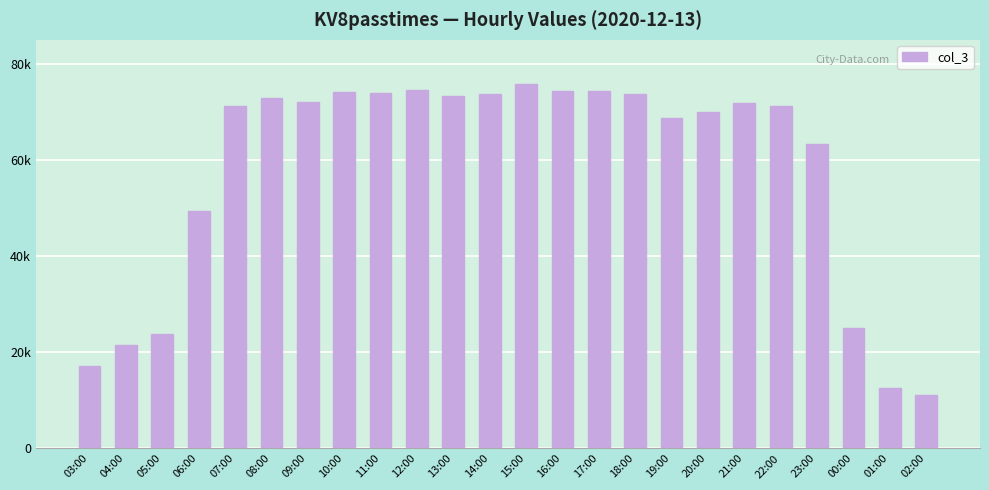

What is the minimum value shown in the chart?

11073